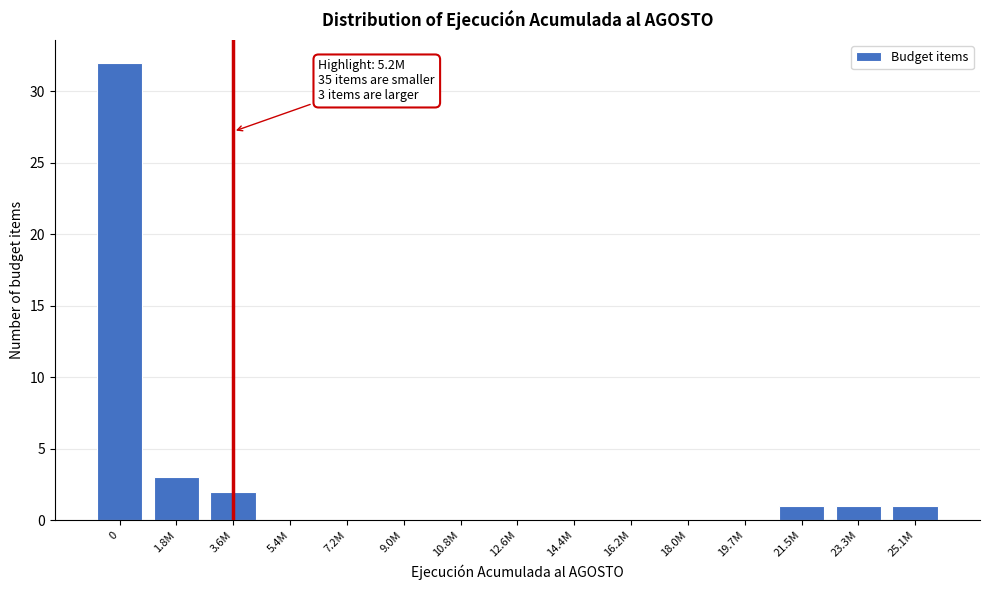

Reading left to right, transcribe all the data shown in this chart.

0=32	1.8M=3	3.6M=2	5.4M=0	7.2M=0	9.0M=0	10.8M=0	12.6M=0	14.4M=0	16.2M=0	18.0M=0	19.7M=0	21.5M=1	23.3M=1	25.1M=1